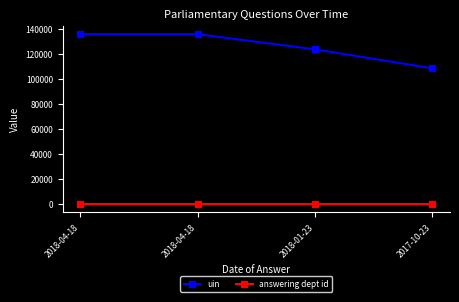

How many distinct data groups are displayed?

2